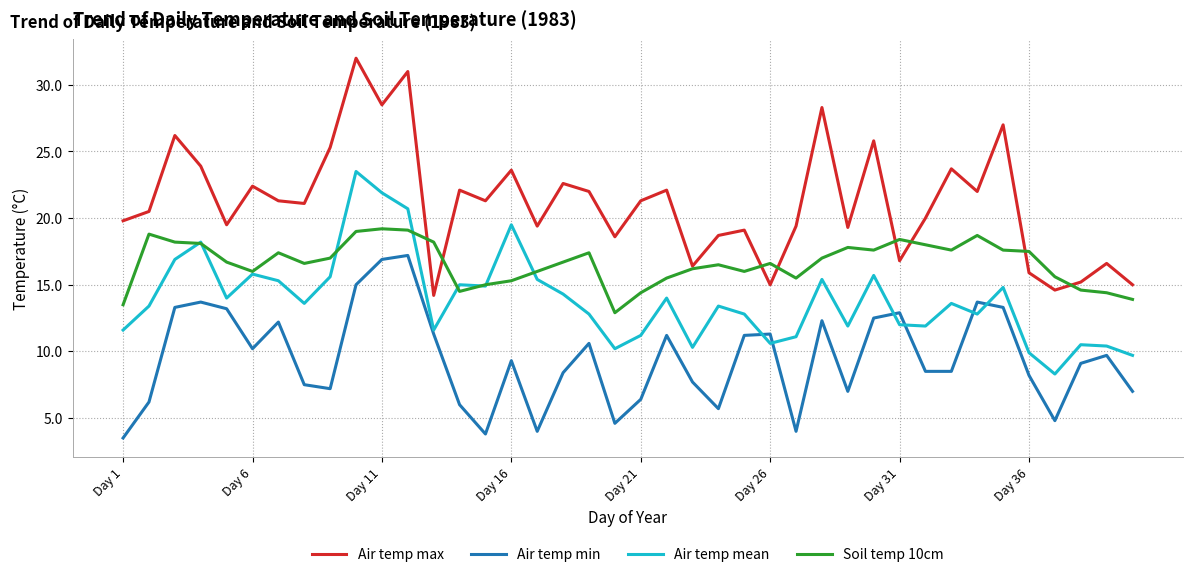

What is the highest value of the Air temp max series?

32.0